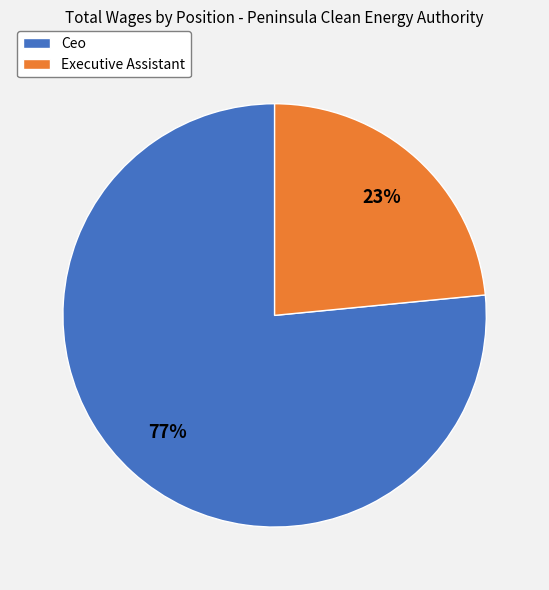

To the nearest percent, what percentage of the pie is Executive Assistant?

23%